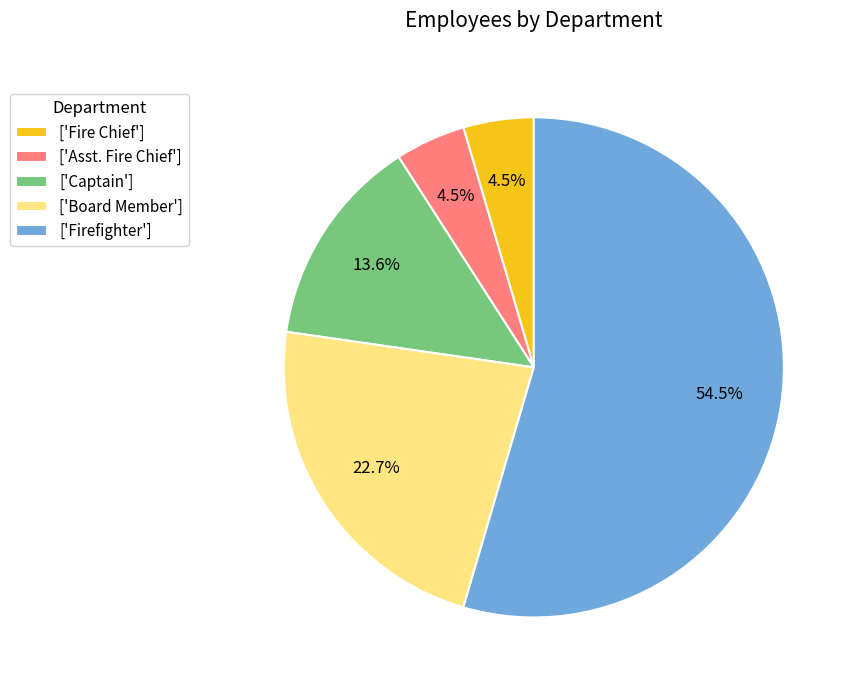

Count the number of slices in the pie.

5